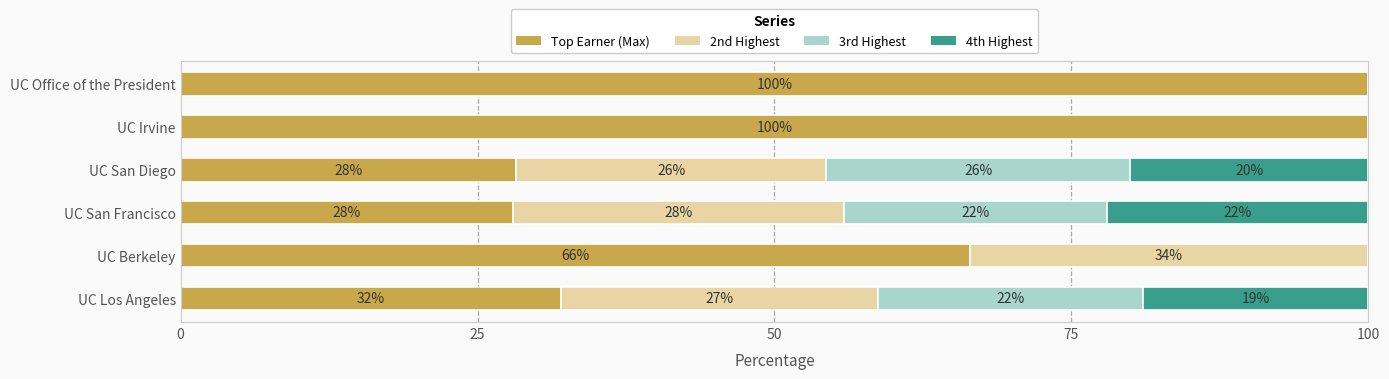

At which label is Top Earner (Max) closest to 63?

UC Berkeley